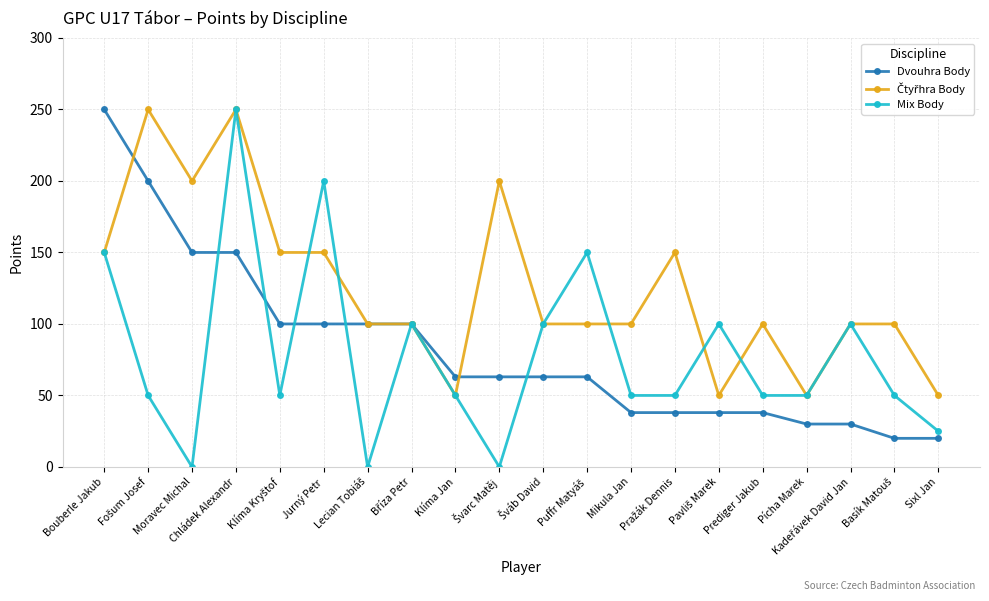

What is the highest value of the Mix Body series?

250